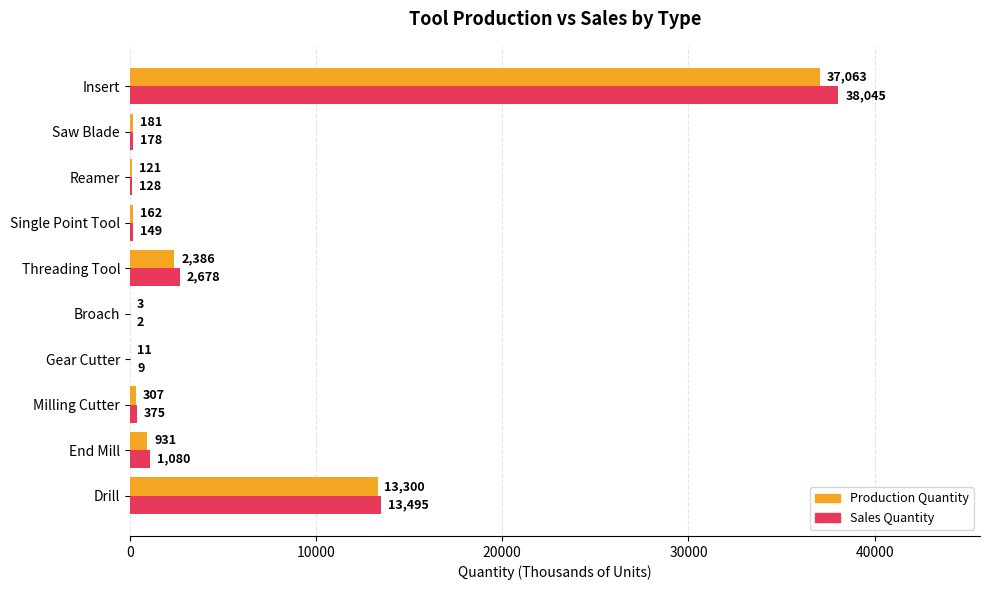

Between Drill and Reamer, which series saw the biggest shift?

Sales Quantity